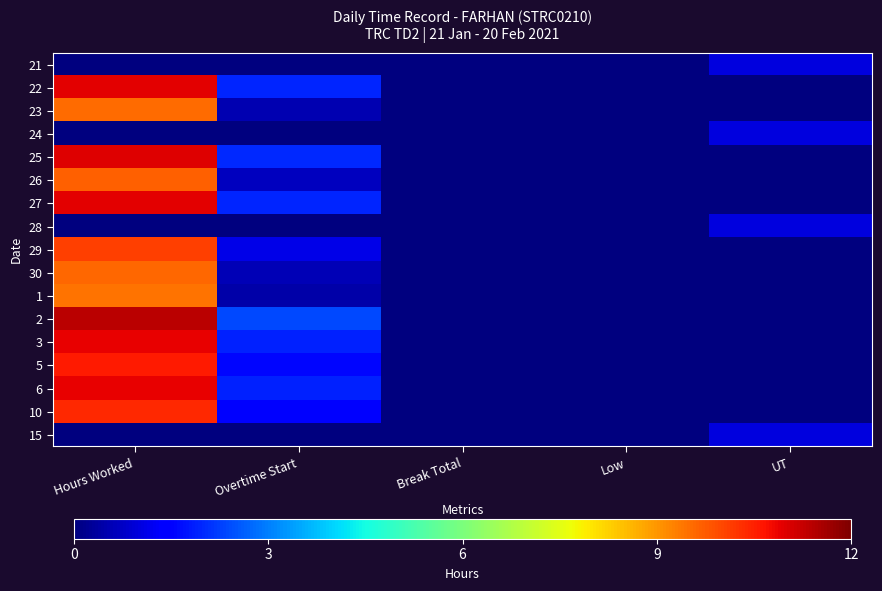

What is the spread (max minus min) of values at UT?

1.0